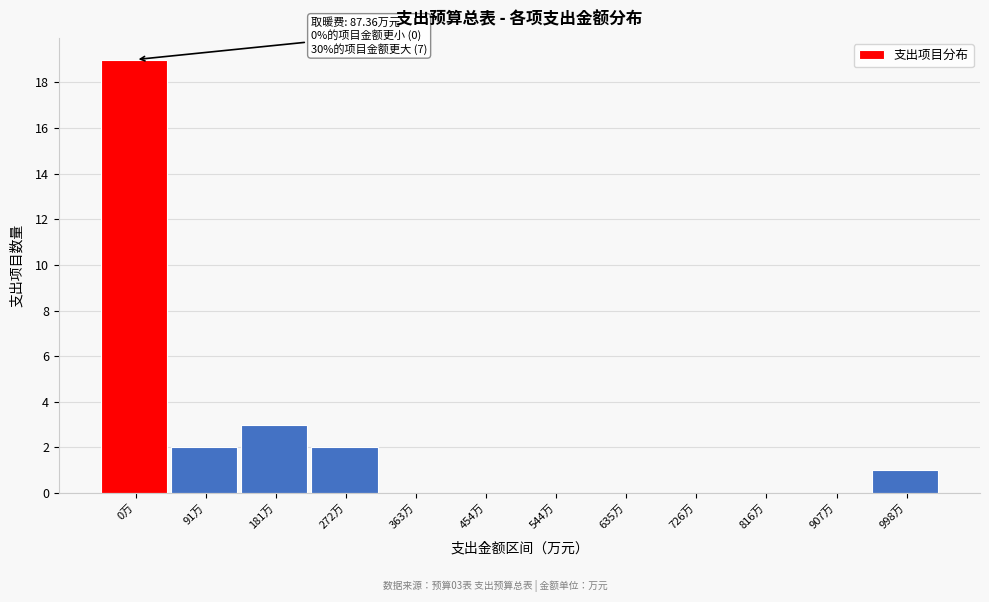

Reading left to right, transcribe all the data shown in this chart.

0万=19	91万=2	181万=3	272万=2	363万=0	454万=0	544万=0	635万=0	726万=0	816万=0	907万=0	998万=1